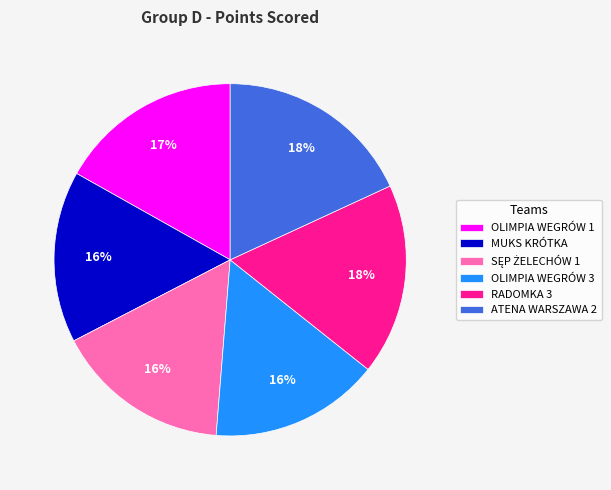

What percentage is the OLIMPIA WEGRÓW 1 slice, to the nearest percent?

17%